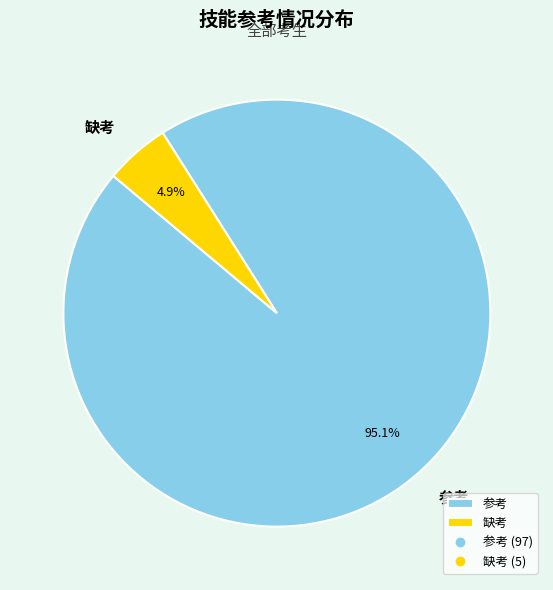

What portion of the pie excludes 参考?

4.9%